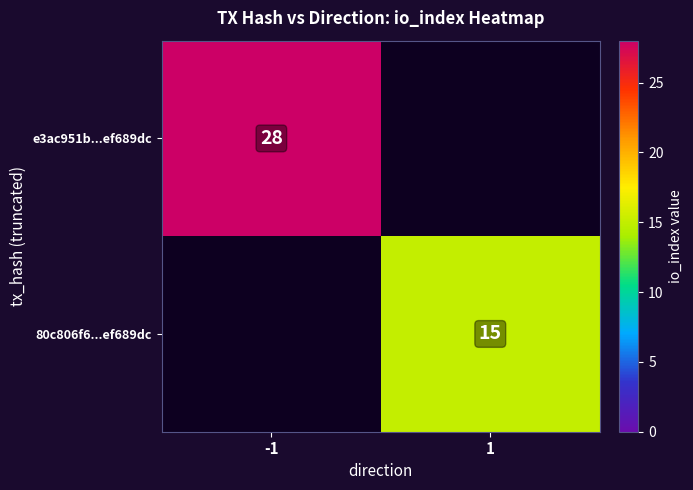

Is it true that e3ac951b...ef689dc equals 28 at -1?

True